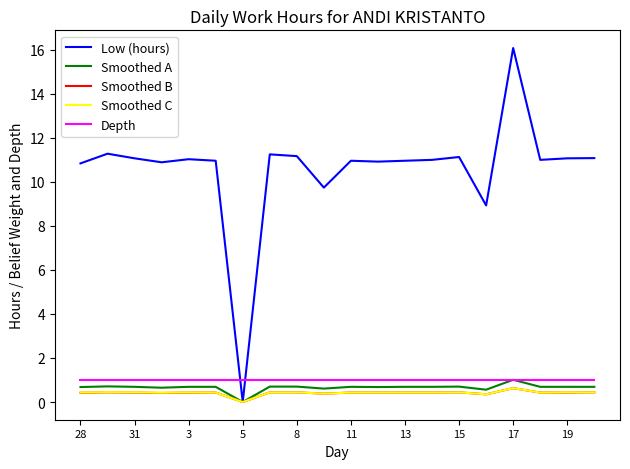

In Low (hours), how many points are lower than both neighbors (excluding endpoints)?

6